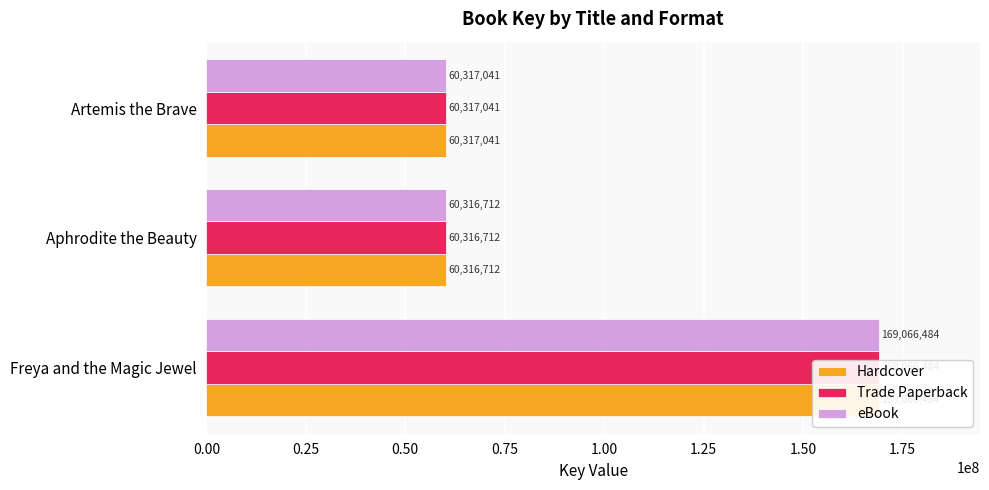

What are all the series names shown in the legend?

Hardcover, Trade Paperback, eBook